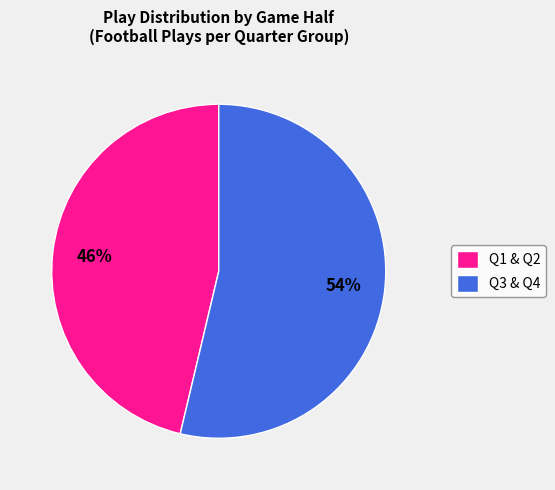

Which category has the biggest portion of the pie?

Q3 & Q4